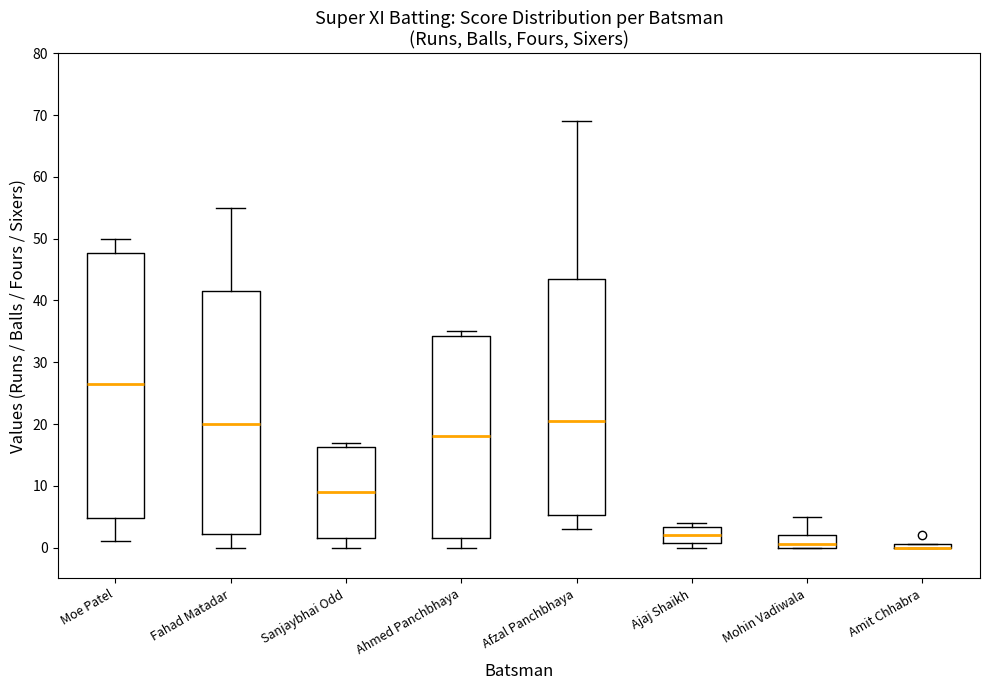

Which box is the tallest, from its lower edge to its upper edge?

Moe Patel